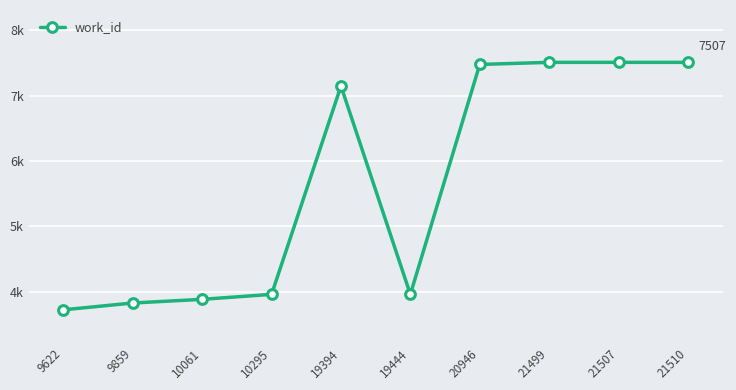

Does the chart have visible grid lines?

Yes